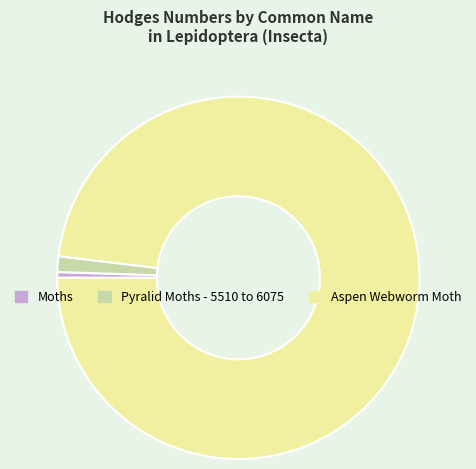

True or false: Pyralid Moths - 5510 to 6075 accounts for 12% of the total.

False